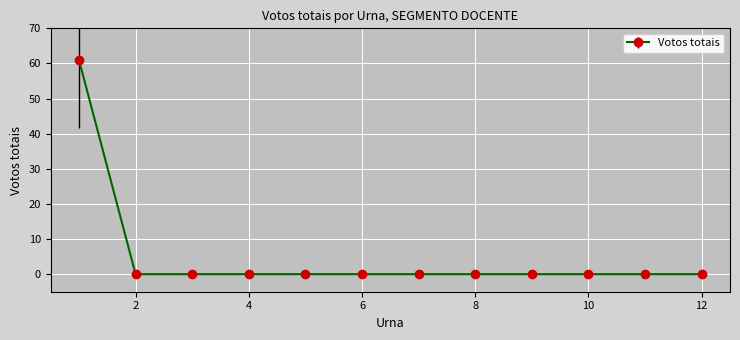

What is the greatest value displayed?

61